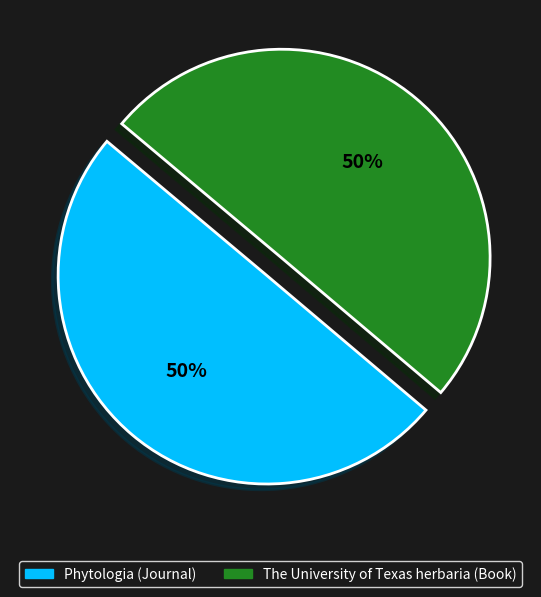

What is the ratio of the value at The University of Texas herbaria (Book) to the value at Phytologia (Journal)?

1.0